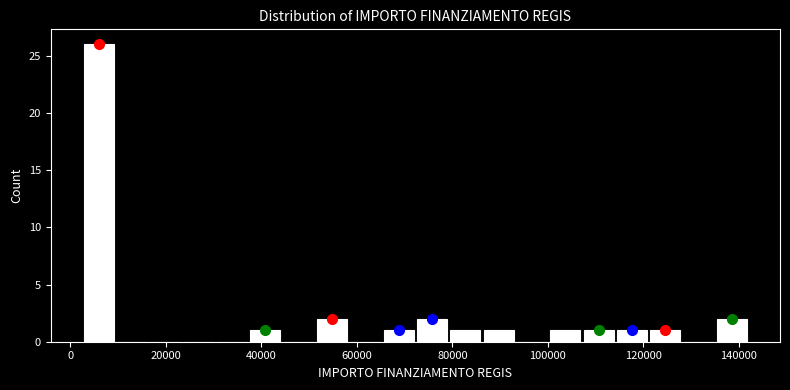

Read against the x-axis, roughly where is the centre of the tallest bar?

6000